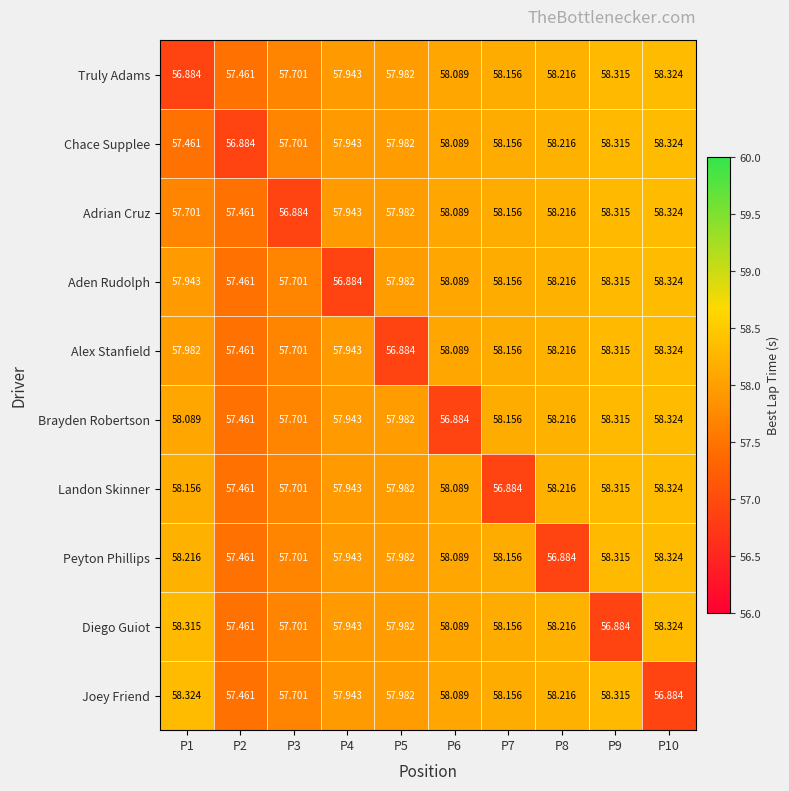

Is the value of Truly Adams at P8 greater than the value of Diego Guiot at P7?

Yes